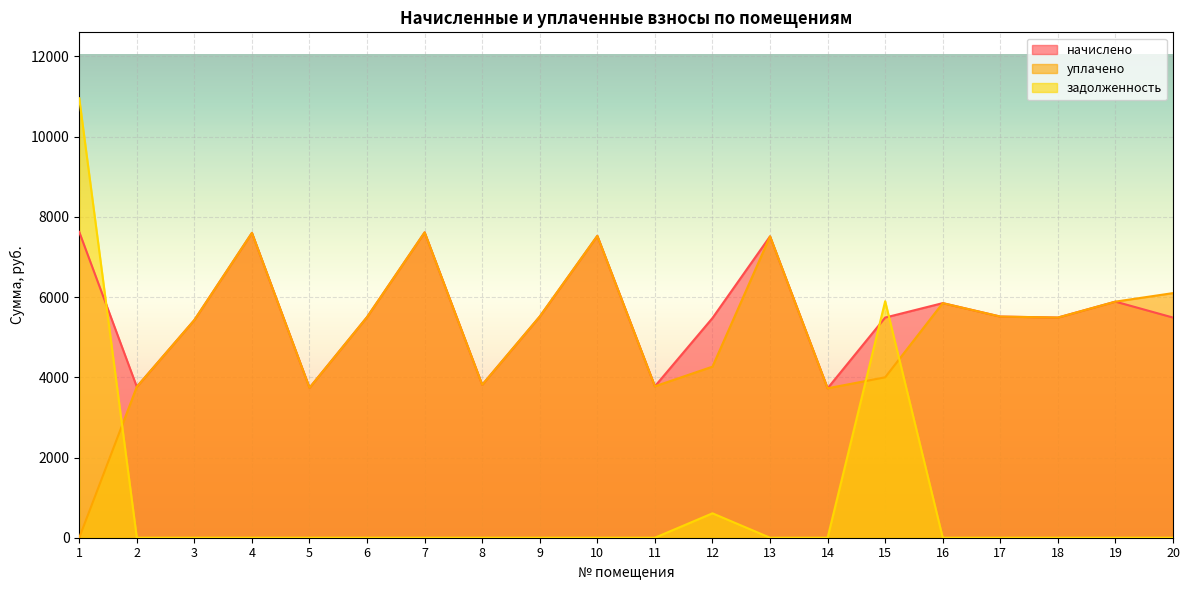

Which has a higher value, 12 or 1?

1